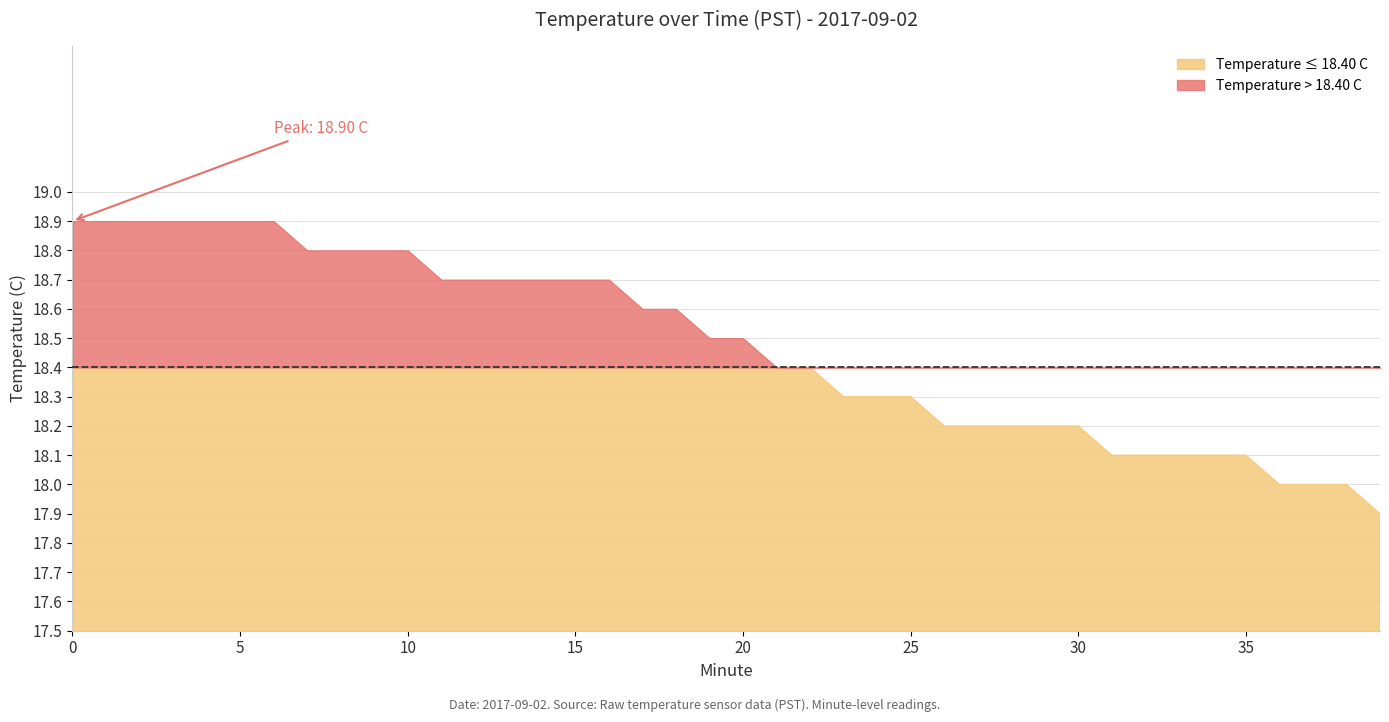

What is the greatest value displayed?

18.9